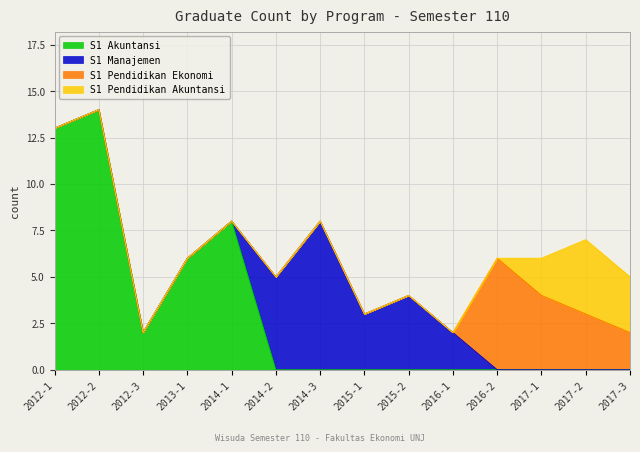

List the series in order of their peak value, highest first.

S1 Akuntansi, S1 Manajemen, S1 Pendidikan Ekonomi, S1 Pendidikan Akuntansi